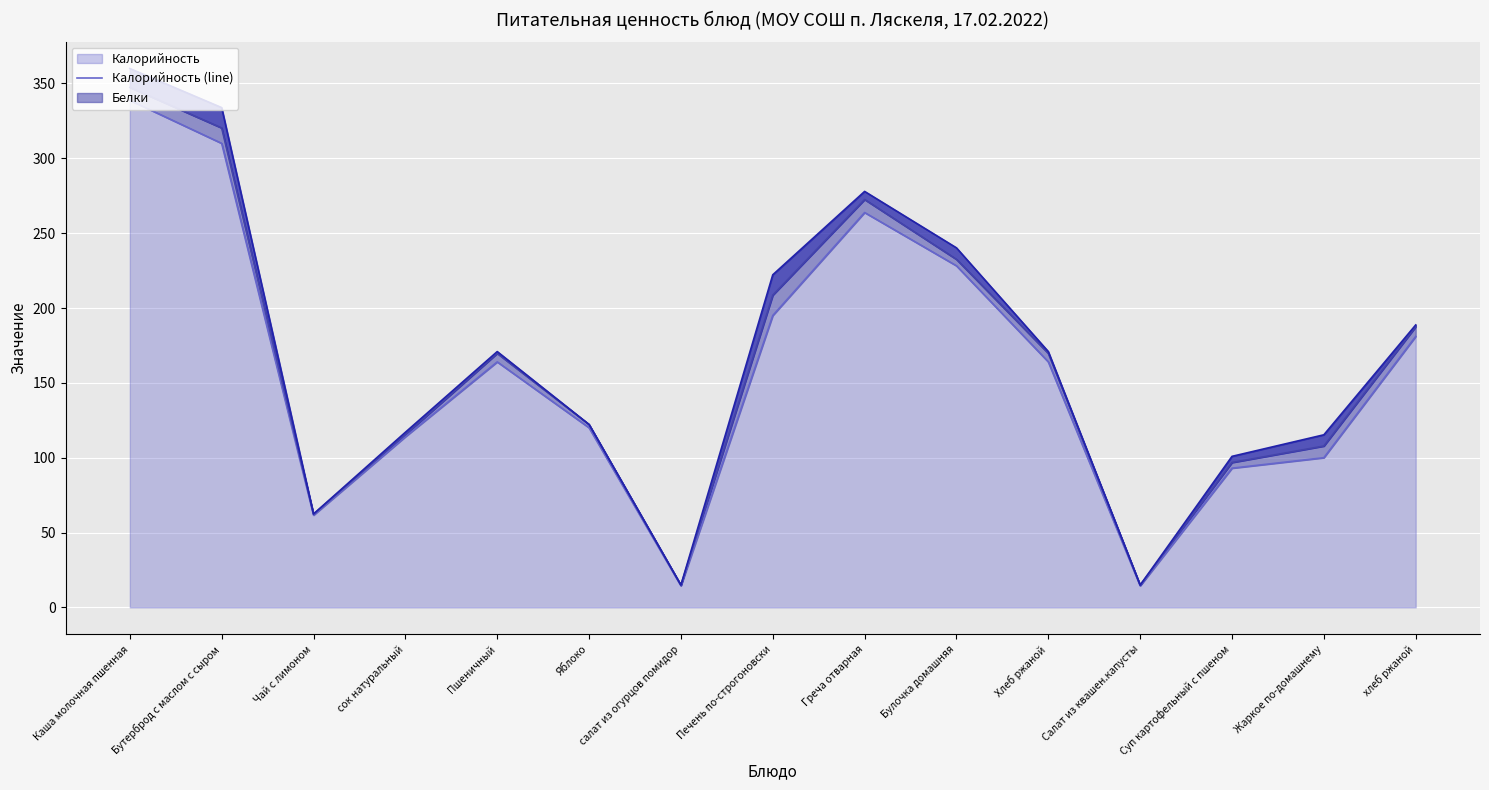

Reading left to right, transcribe all the data shown in this chart.

Калорийность (line): Каша молочная пшенная=338.8	Бутерброд с маслом с сыром=310.0	Чай с лимоном=61.6	сок натуральный=114.0	Пшеничный=164.0	Яблоко=120.0	салат из огурцов помидор=14.4	Печень по-строгоновски=195.0	Греча отварная=263.8	Булочка домашняя=228.2	Хлеб ржаной=164.0	Салат из квашен.капусты=14.4	Суп картофельный с пшеном=93.0	Жаркое по-домашнему=100.0	хлеб ржаной=181.0
Белки (line): Каша молочная пшенная=347.4	Бутерброд с маслом с сыром=320.3	Чай с лимоном=62.3	сок натуральный=115.4	Пшеничный=169.7	Яблоко=122.2	салат из огурцов помидор=14.9	Печень по-строгоновски=208.6	Греча отварная=272.5	Булочка домашняя=232.5	Хлеб ржаной=169.7	Салат из квашен.капусты=14.9	Суп картофельный с пшеном=96.8	Жаркое по-домашнему=107.8	хлеб ржаной=187.5
Жиры (line): Каша молочная пшенная=360.0	Бутерброд с маслом с сыром=333.9	Чай с лимоном=62.4	сок натуральный=117.0	Пшеничный=170.9	Яблоко=122.2	салат из огурцов помидор=14.9	Печень по-строгоновски=222.2	Греча отварная=277.9	Булочка домашняя=240.2	Хлеб ржаной=170.9	Салат из квашен.капусты=14.9	Суп картофельный с пшеном=100.9	Жаркое по-домашнему=115.3	хлеб ржаной=188.7